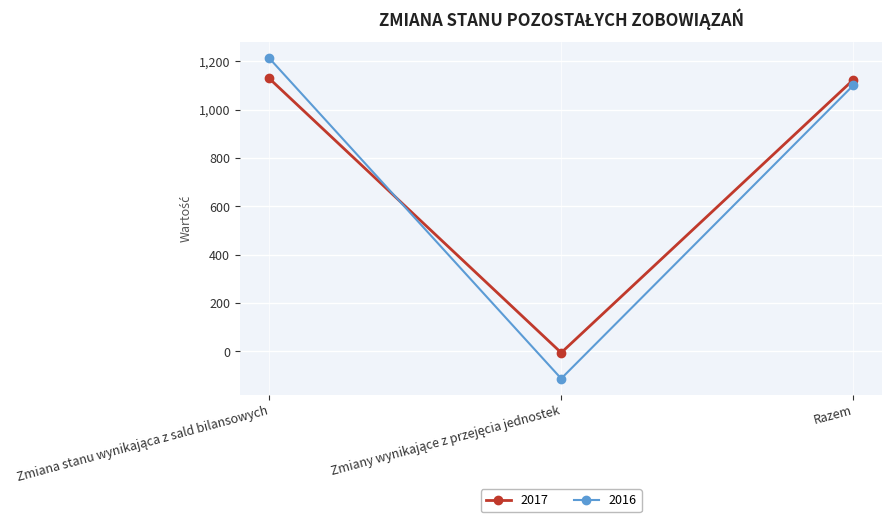

What are all the series names shown in the legend?

2017, 2016